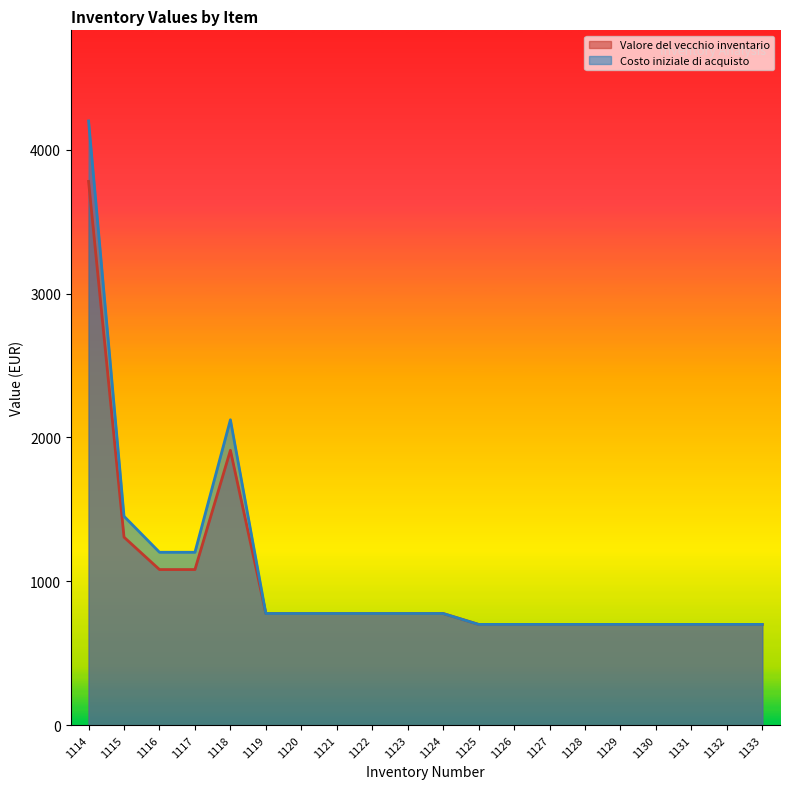

True or false: Valore del vecchio inventario has more than 0 interior local peaks.

True